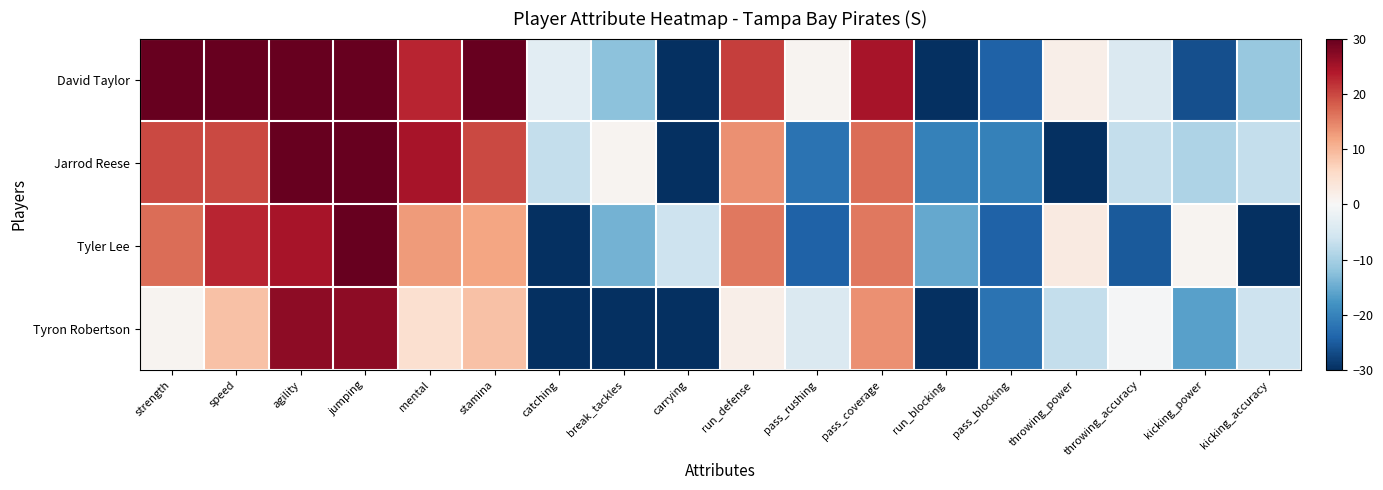

Reading left to right, transcribe all the data shown in this chart.

David Taylor: strength=31.7	speed=37.7	agility=34.7	jumping=41.7	mental=22.7	stamina=30.7	catching=-3.3	break_tackles=-12.3	carrying=-31.3	run_defense=20.7	pass_rushing=0.7	pass_coverage=24.7	run_blocking=-34.3	pass_blocking=-24.3	throwing_power=1.7	throwing_accuracy=-4.3	kicking_power=-26.3	kicking_accuracy=-11.3
Jarrod Reese: strength=19.7	speed=19.7	agility=33.7	jumping=34.7	mental=24.7	stamina=19.7	catching=-7.3	break_tackles=0.7	carrying=-32.3	run_defense=13.7	pass_rushing=-22.3	pass_coverage=16.7	run_blocking=-20.3	pass_blocking=-20.3	throwing_power=-36.3	throwing_accuracy=-7.3	kicking_power=-9.3	kicking_accuracy=-7.3
Tyler Lee: strength=16.7	speed=22.7	agility=24.7	jumping=33.7	mental=12.7	stamina=11.7	catching=-33.3	break_tackles=-14.3	carrying=-6.3	run_defense=15.7	pass_rushing=-24.3	pass_coverage=15.7	run_blocking=-15.3	pass_blocking=-24.3	throwing_power=2.7	throwing_accuracy=-25.3	kicking_power=0.7	kicking_accuracy=-34.3
Tyron Robertson: strength=0.7	speed=8.7	agility=26.7	jumping=26.7	mental=4.7	stamina=8.7	catching=-36.3	break_tackles=-36.3	carrying=-30.3	run_defense=1.7	pass_rushing=-4.3	pass_coverage=13.7	run_blocking=-34.3	pass_blocking=-22.3	throwing_power=-7.3	throwing_accuracy=-0.3	kicking_power=-16.3	kicking_accuracy=-6.3